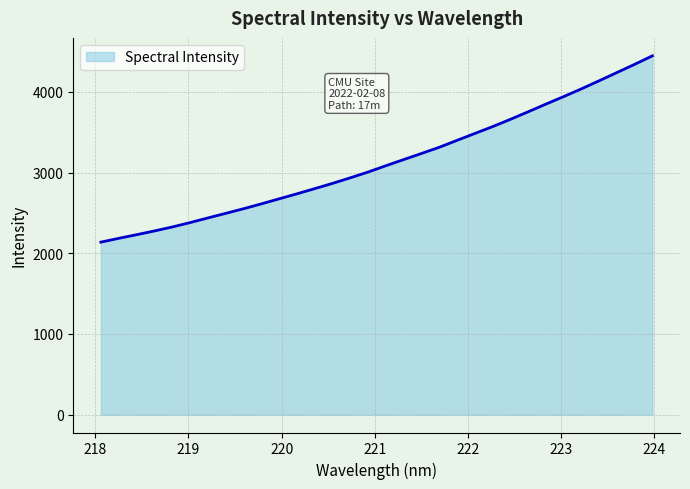

Does the chart have visible grid lines?

Yes